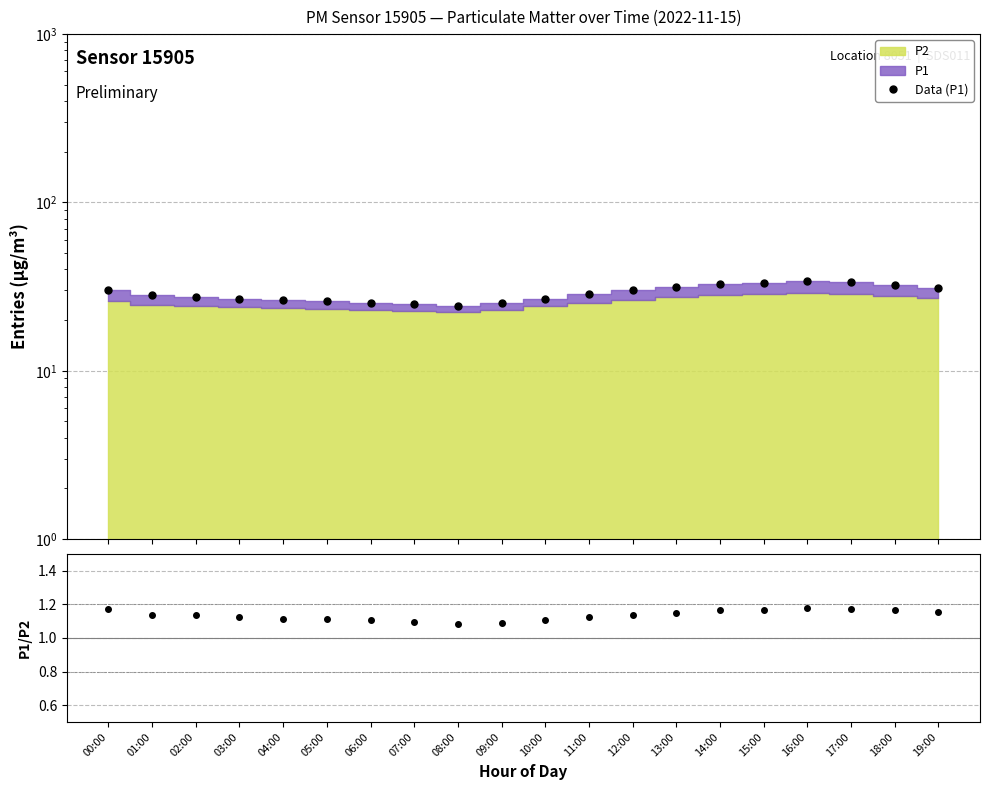

Is the value of P1/P2 at 01:00 greater than the value of Data (P1) at 00:00?

No